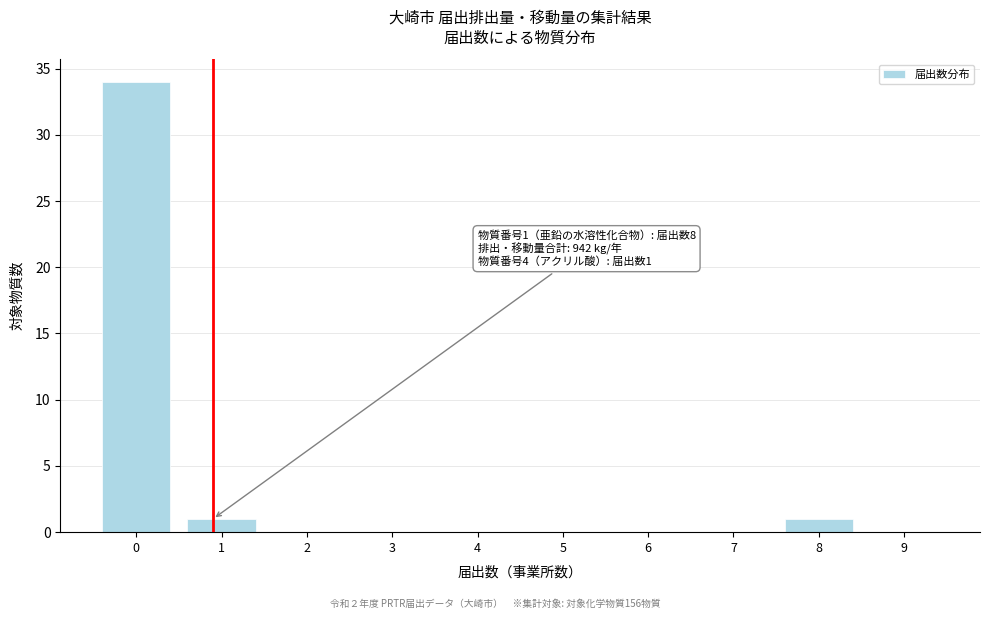

Reading left to right, transcribe all the data shown in this chart.

0=34	1=1	2=0	3=0	4=0	5=0	6=0	7=0	8=1	9=0